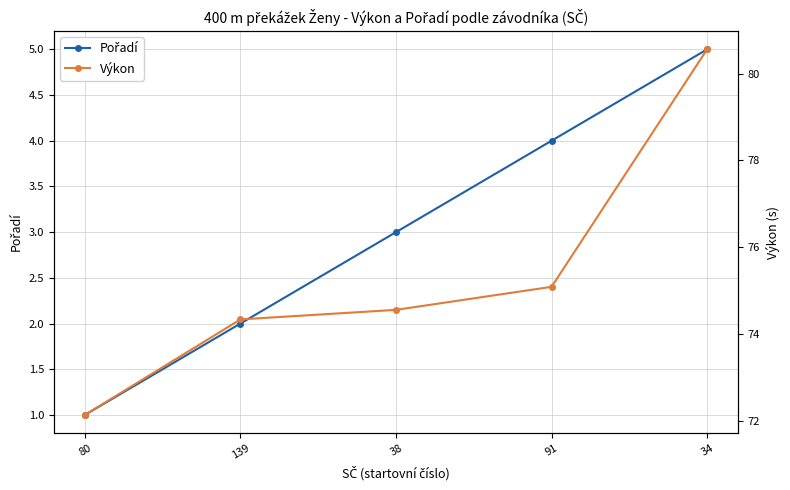

How many Pořadí values are between 2 and 4?

3